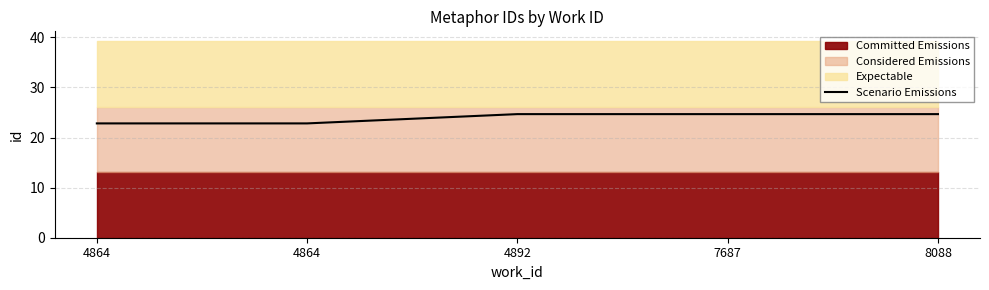

True or false: the data shows 40.8 at 4892.

False